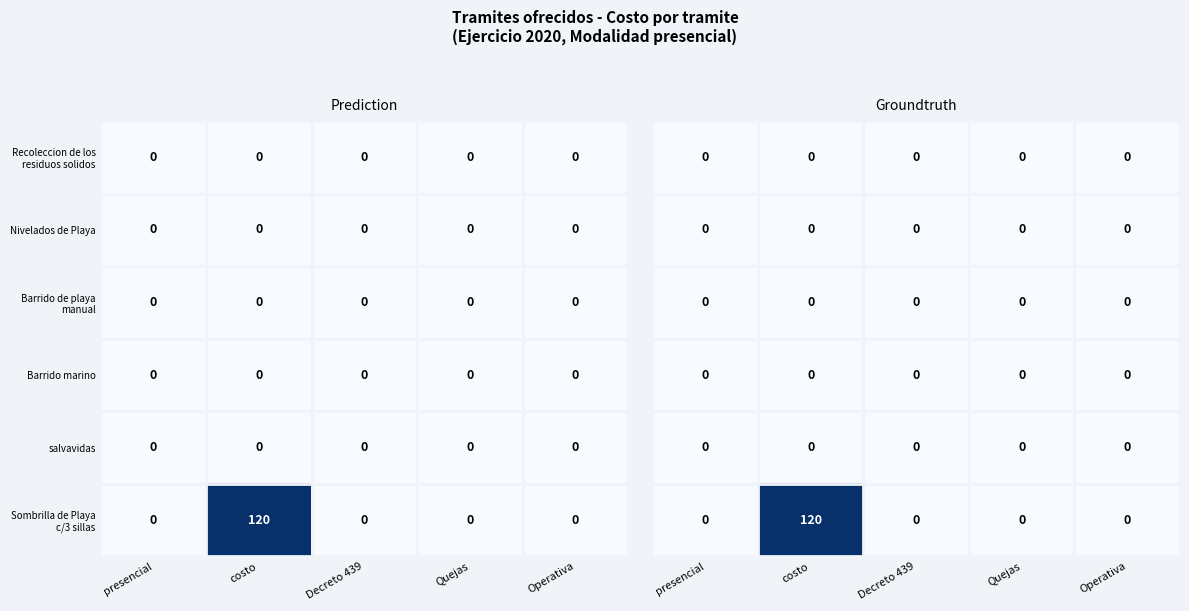

Is it true that Nivelados de Playa equals 0 at costo?

True